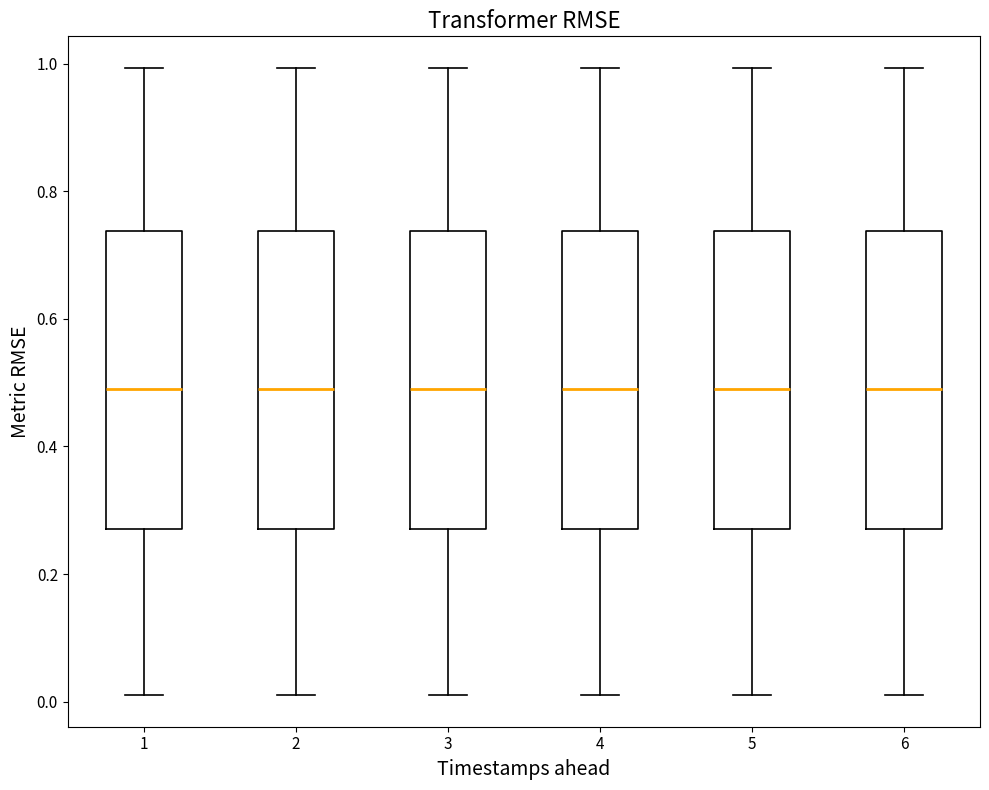

Reading left to right, read every box against the y-axis: the position of its median line, the range the box covers, and the ends of its whiskers. The values are not printed on the chart, so give them approximately, as read against the axis.

1: median 0.50, box 0.28 to 0.74, whiskers 0.02 to 1.00
2: median 0.50, box 0.28 to 0.74, whiskers 0.02 to 1.00
3: median 0.50, box 0.28 to 0.74, whiskers 0.02 to 1.00
4: median 0.50, box 0.28 to 0.74, whiskers 0.02 to 1.00
5: median 0.50, box 0.28 to 0.74, whiskers 0.02 to 1.00
6: median 0.50, box 0.28 to 0.74, whiskers 0.02 to 1.00